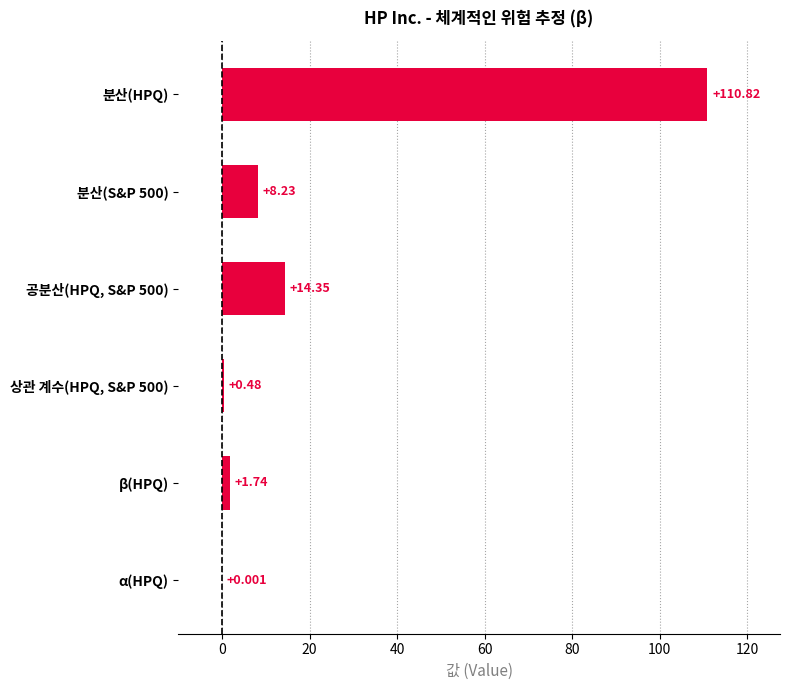

Which has a higher value, 분산(HPQ) or 공분산(HPQ, S&P 500)?

분산(HPQ)